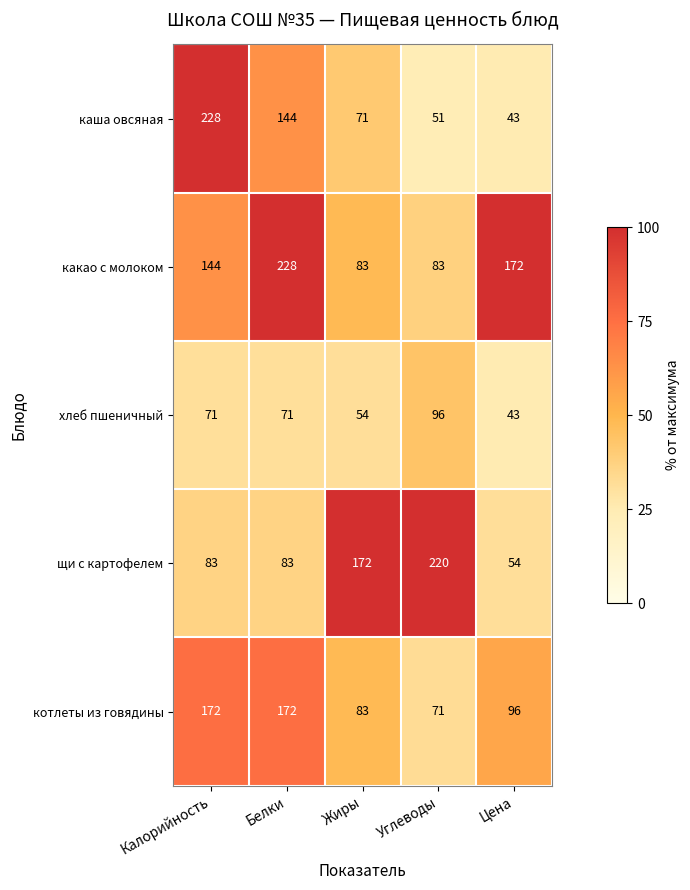

What is the difference between the хлеб пшеничный values at Углеводы and Жиры?

42